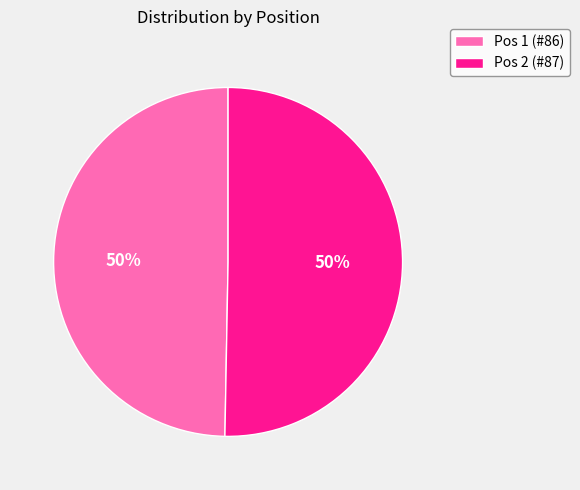

Is it true that Pos 1 (#86) is 50% of the pie?

True